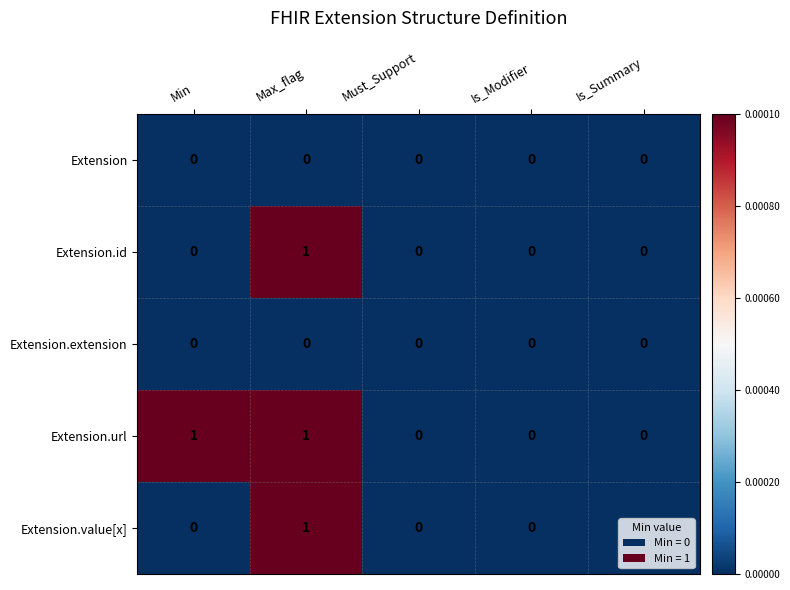

True or false: Extension has a value of 0 at Is_Modifier.

True